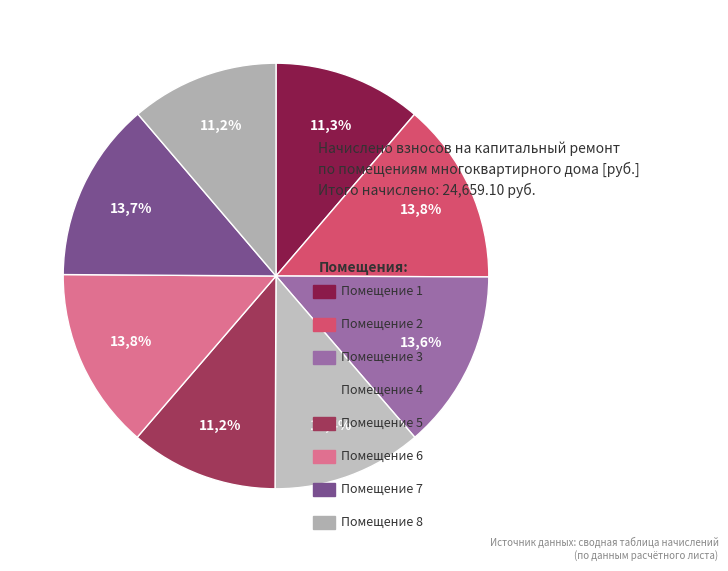

Which has a higher value, 3 or 5?

3